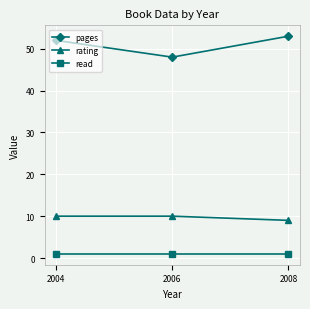

How many data points does each series have?

3